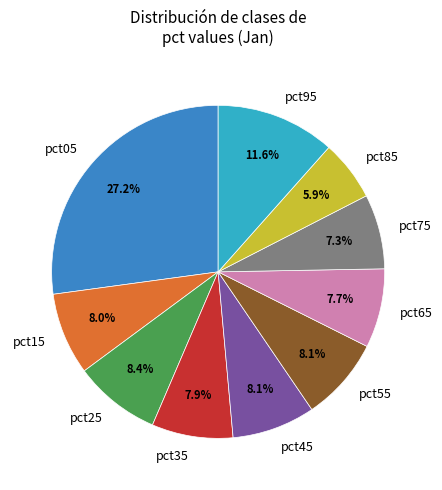

What percentage is the pct55 slice, to the nearest percent?

8%